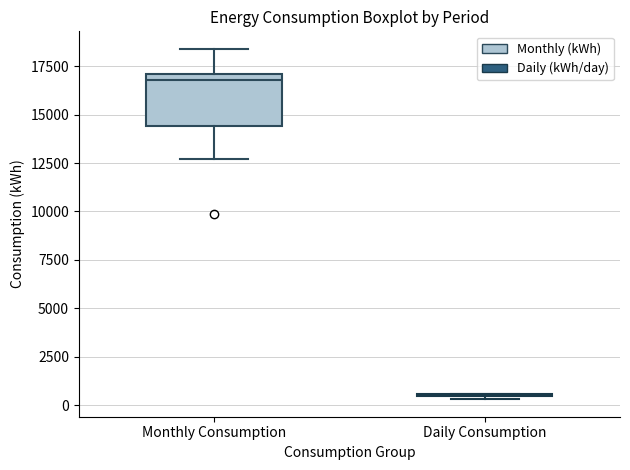

Where is the lower edge of the box for Monthly Consumption on the y-axis? The values are not printed on the chart, so give them approximately, as read against the axis.

14500